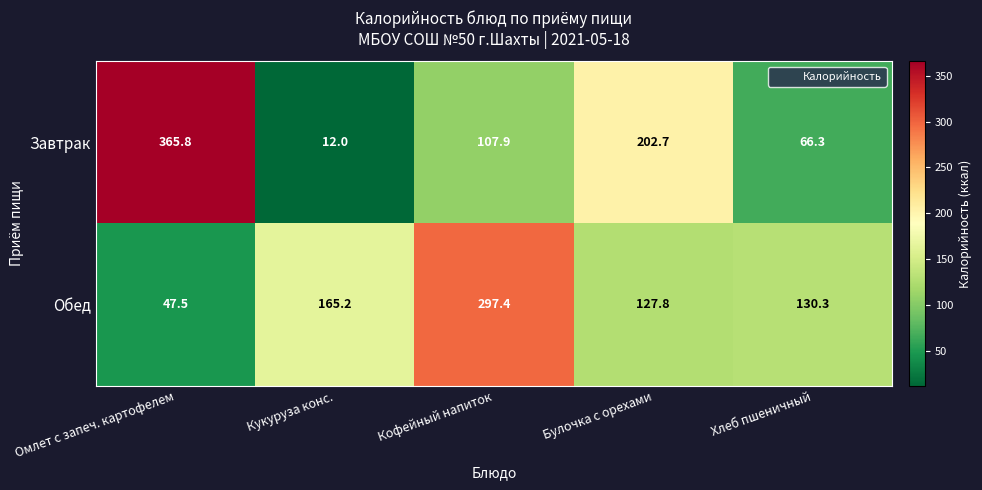

How many data points does each series have?

5